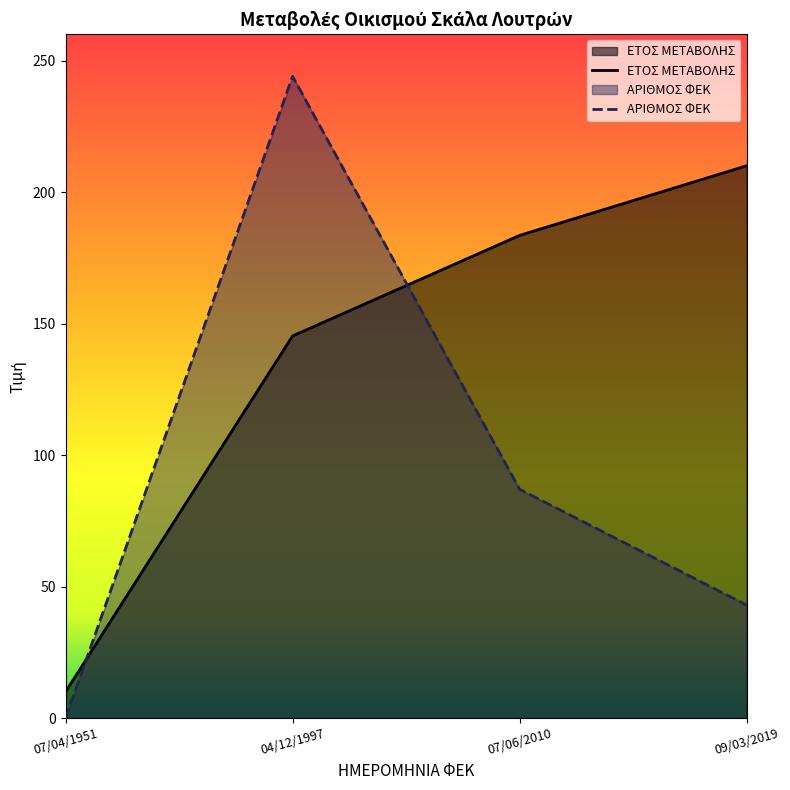

Does the chart have visible grid lines?

No